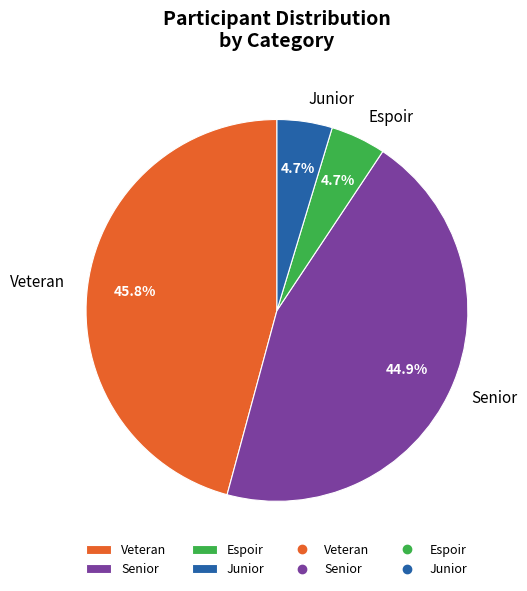

Does any single category account for the majority?

No